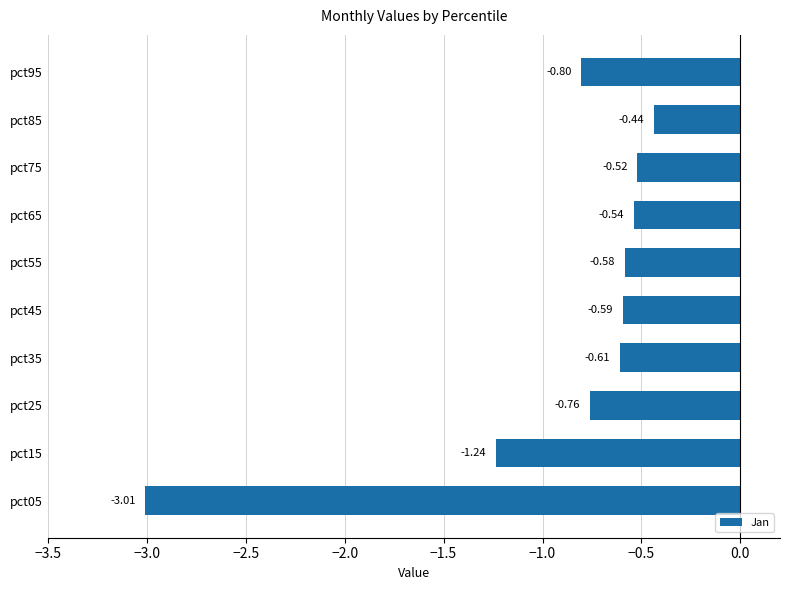

Which label corresponds to the largest value in the chart?

pct85